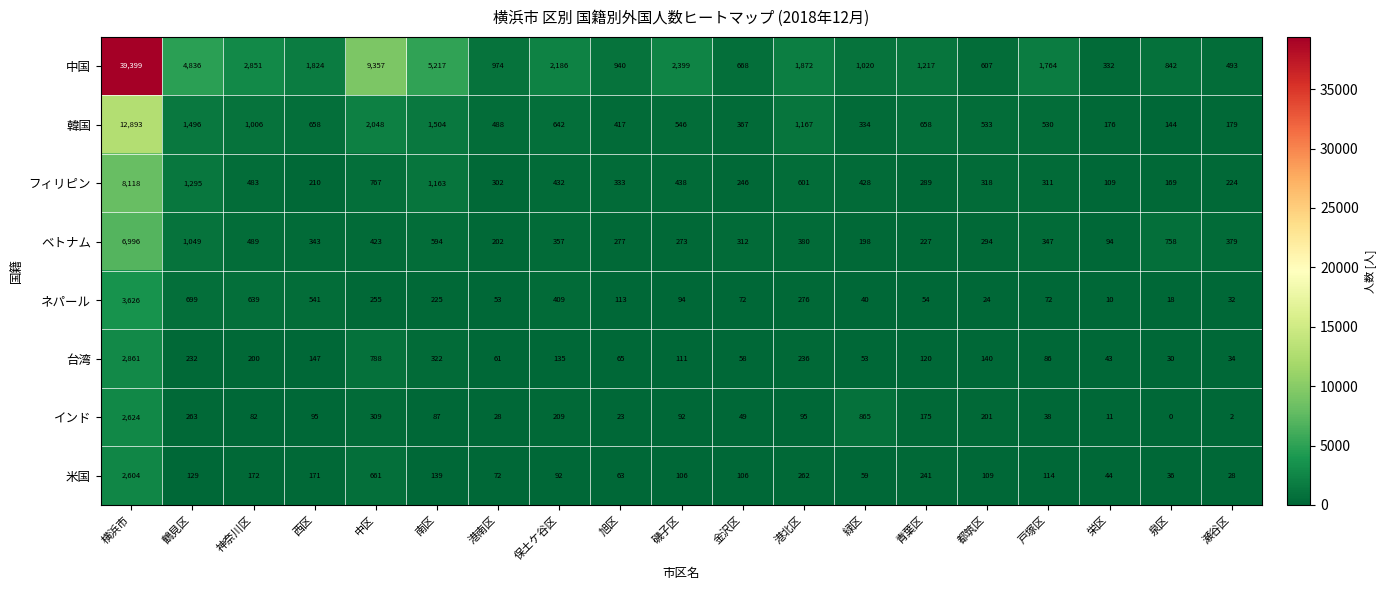

What is the spread (max minus min) of values at 緑区?

980